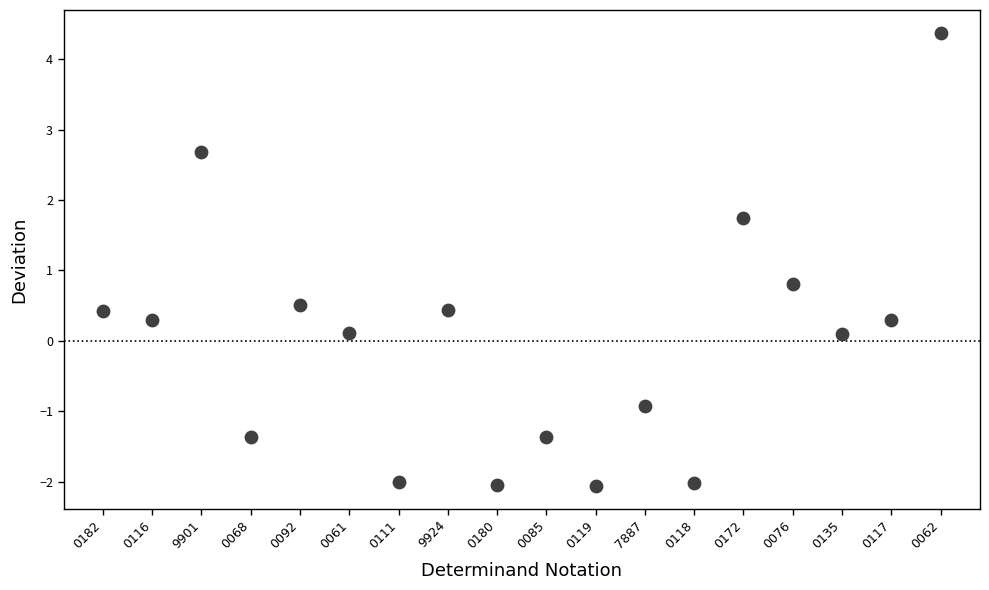

What is the range of Y values (max minus min)?

6.4